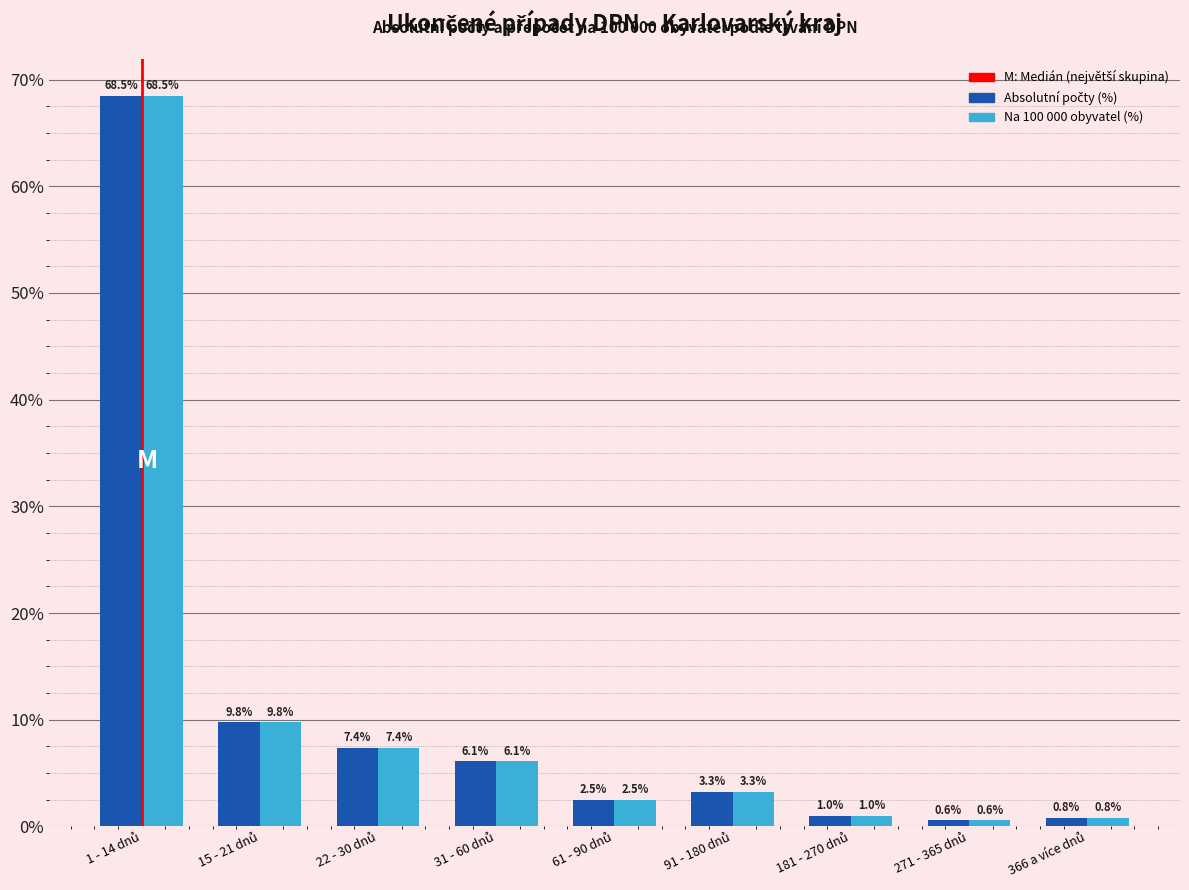

What is the greatest value displayed?

68.5